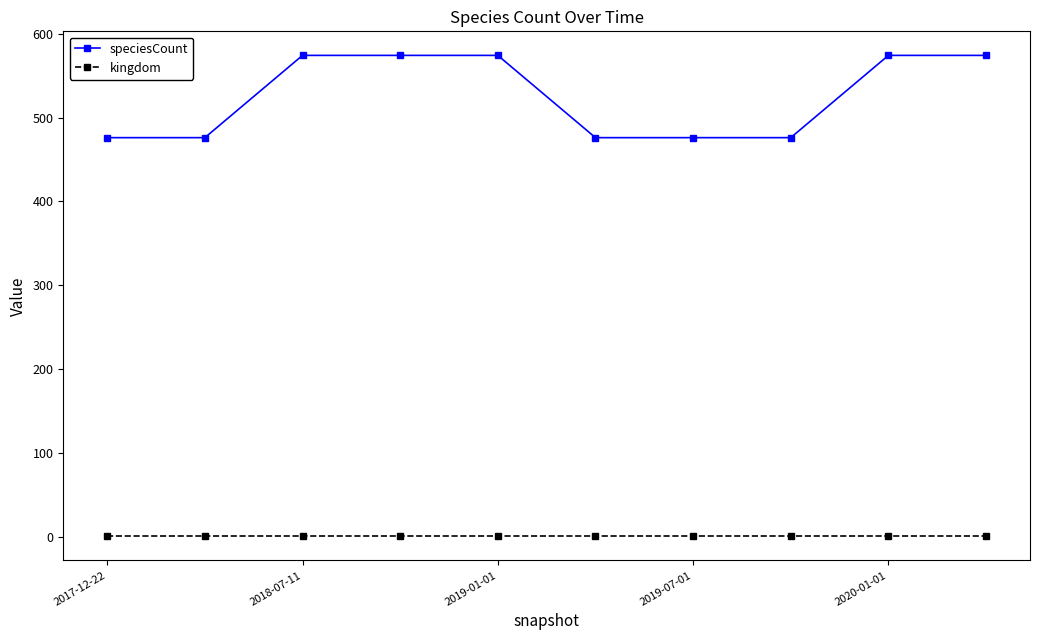

Which series has the widest spread of values?

speciesCount